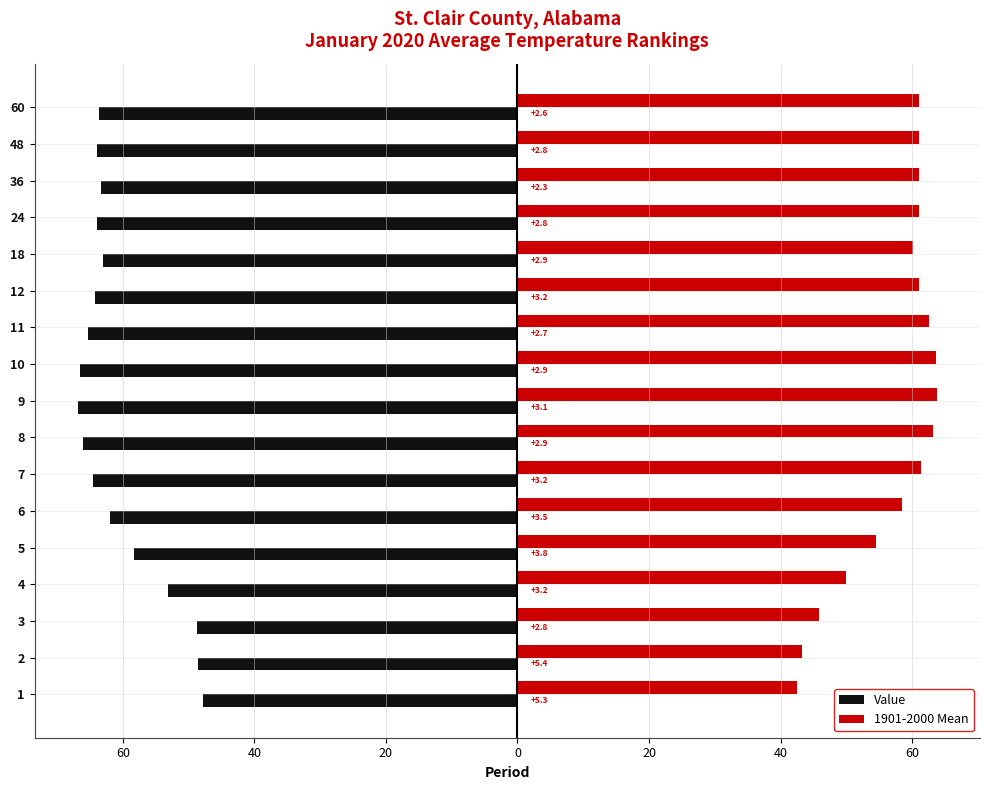

What are all the series names shown in the legend?

Value, 1901-2000 Mean